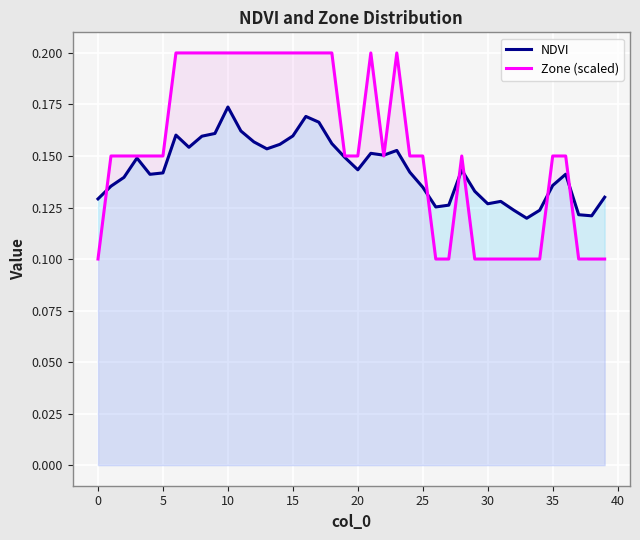

What are all the series names shown in the legend?

NDVI, Zone (scaled)